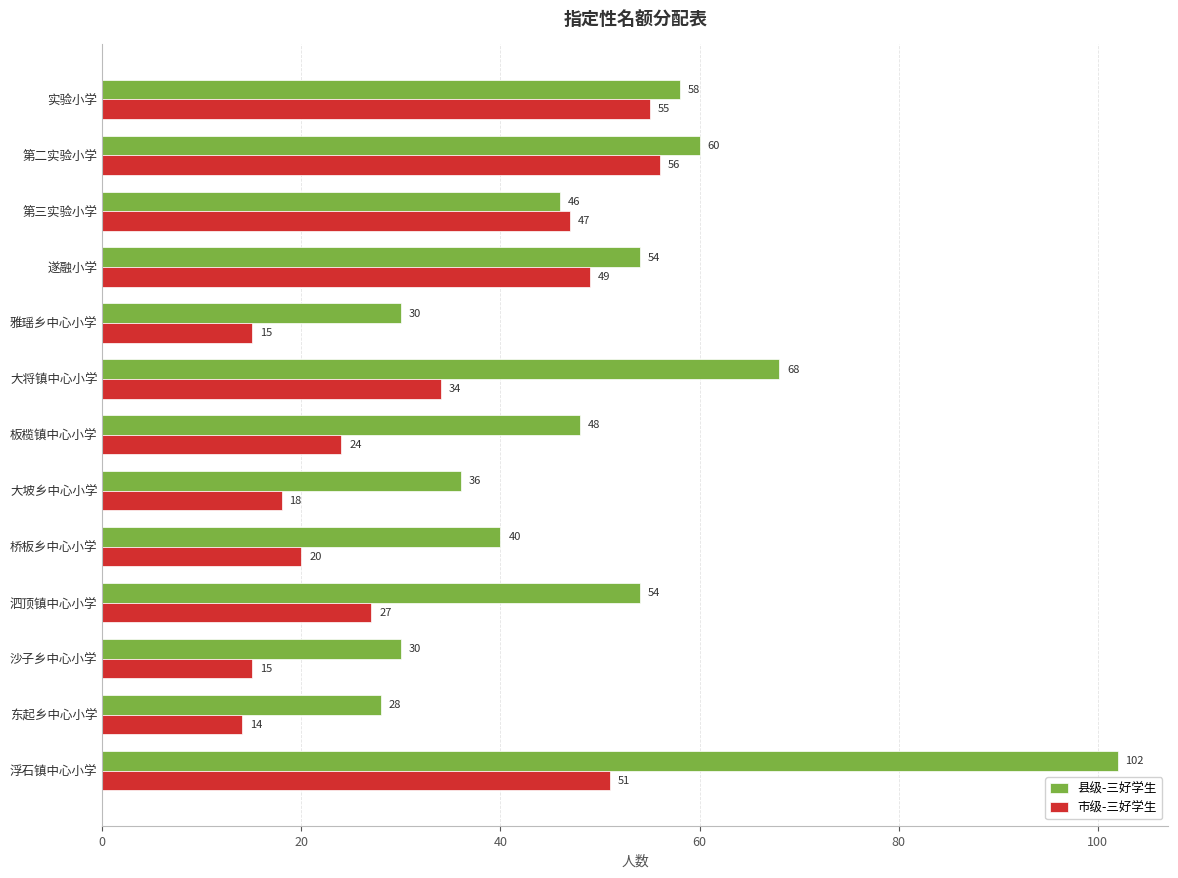

List the series in order of their peak value, highest first.

县级-三好学生, 市级-三好学生